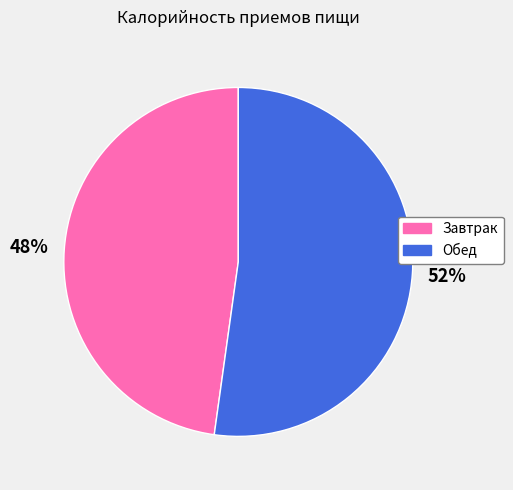

To the nearest percent, what is the average slice percentage?

50%